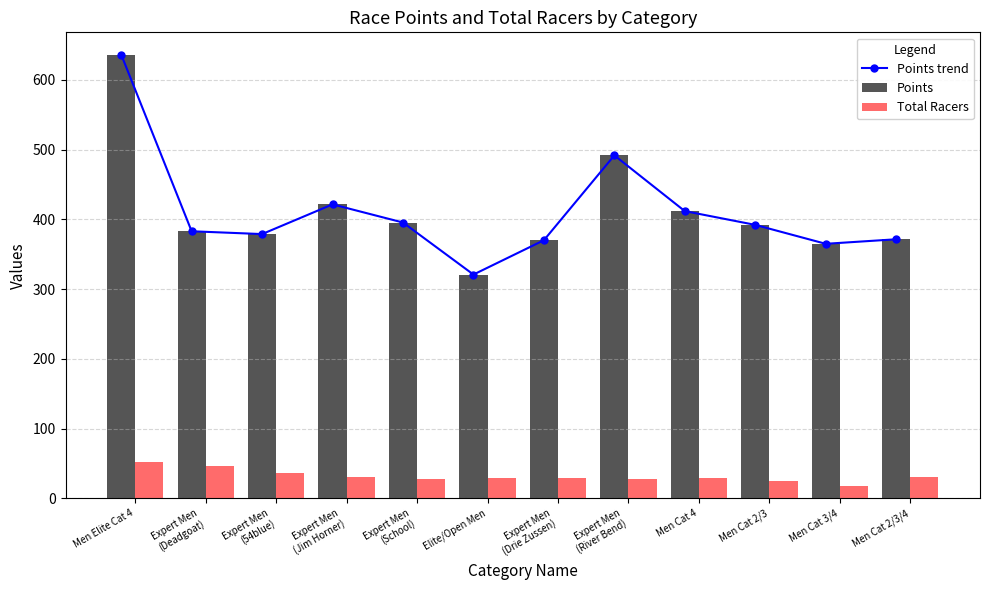

Between Expert Men
(54blue) and Expert Men
(School), which series saw the biggest shift?

Points trend